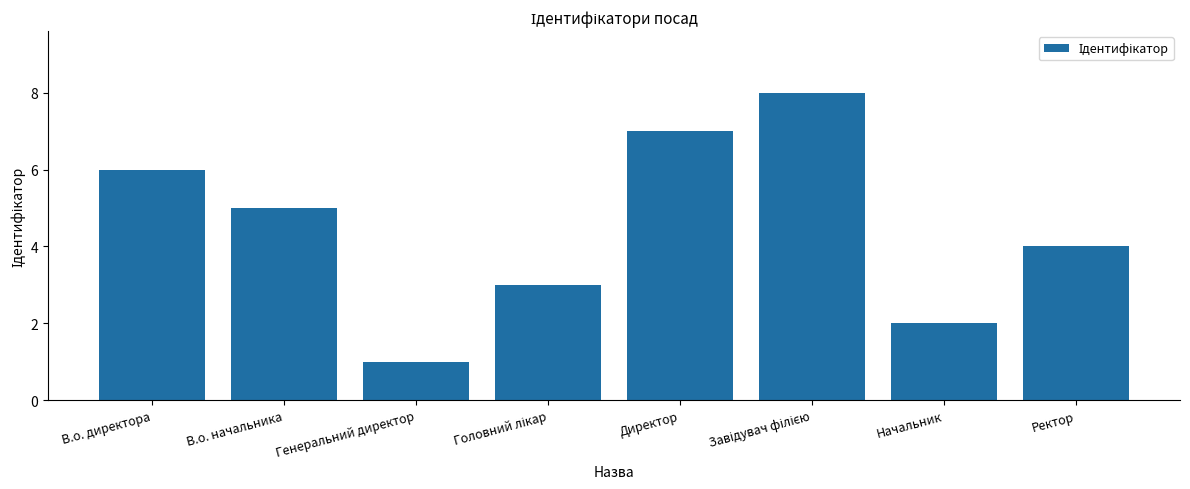

True or false: the data shows 7 at Ректор.

False